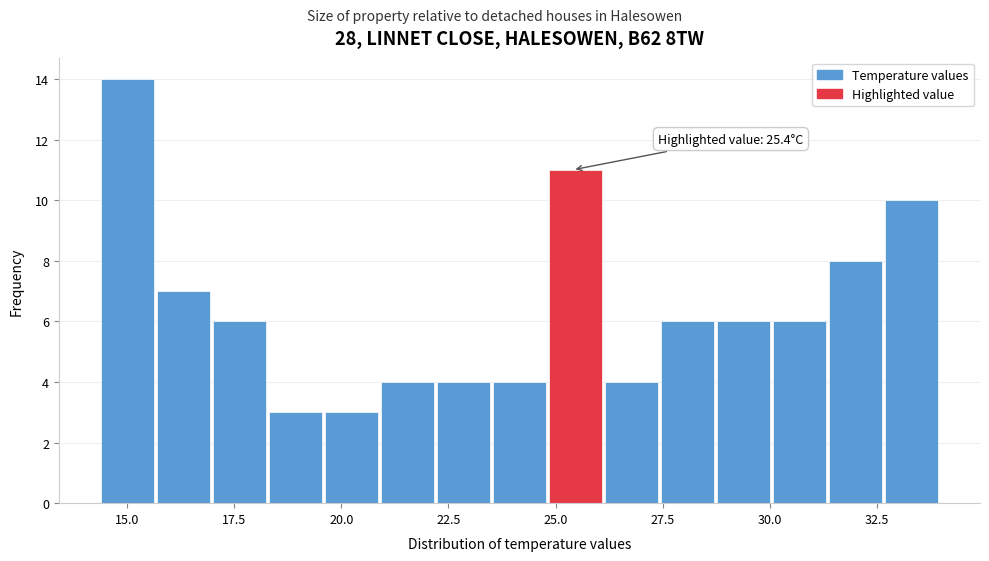

Around what value on the x-axis is the tallest bar? Give the approximate position of its centre, as read against the axis.

15.0